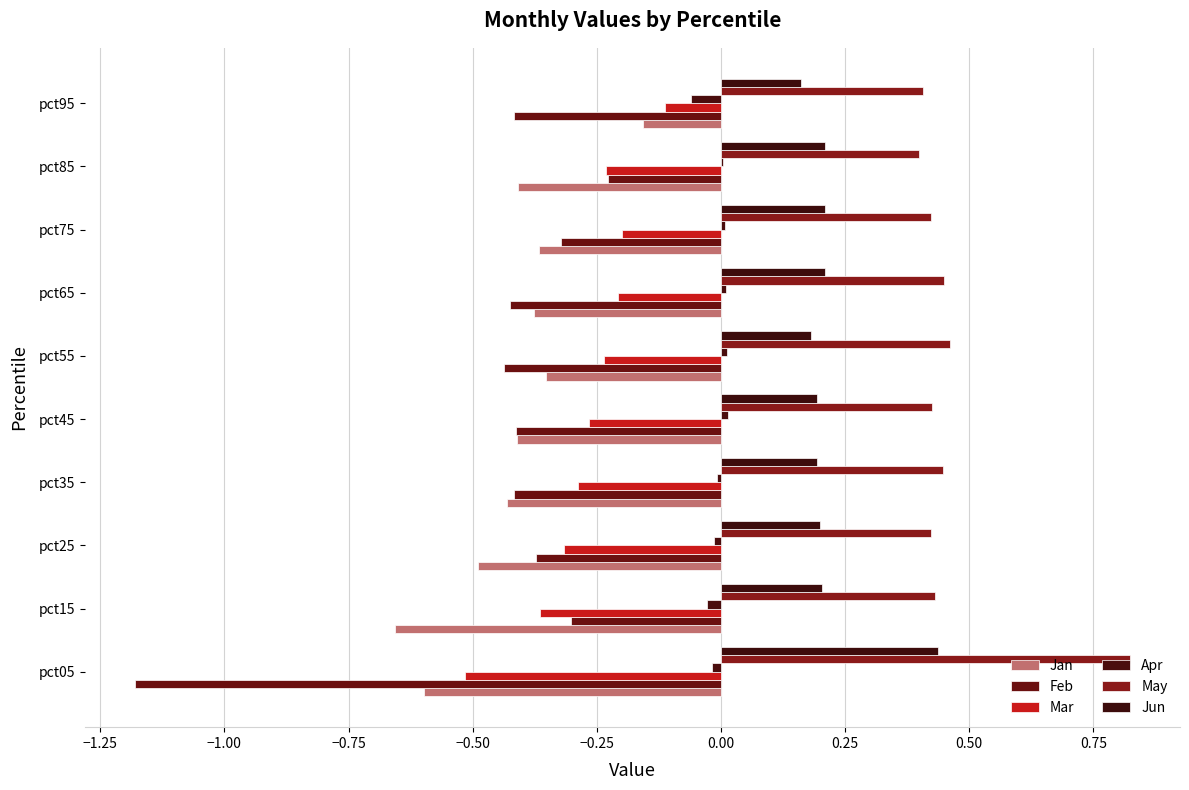

List the series in order of their peak value, lowest first.

Feb, Jan, Mar, Apr, Jun, May